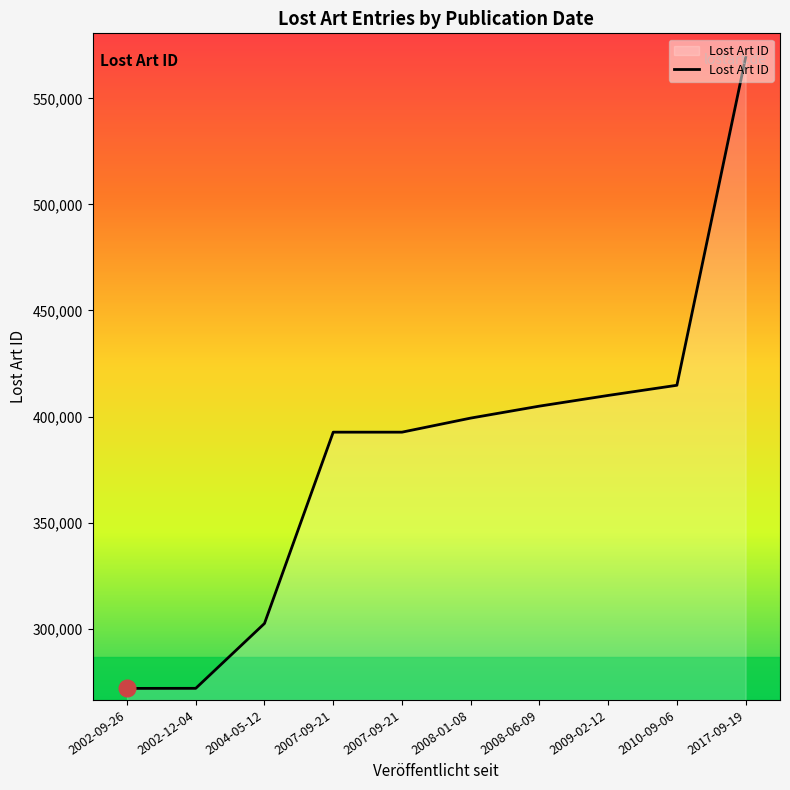

What is the minimum value shown in the chart?

271812